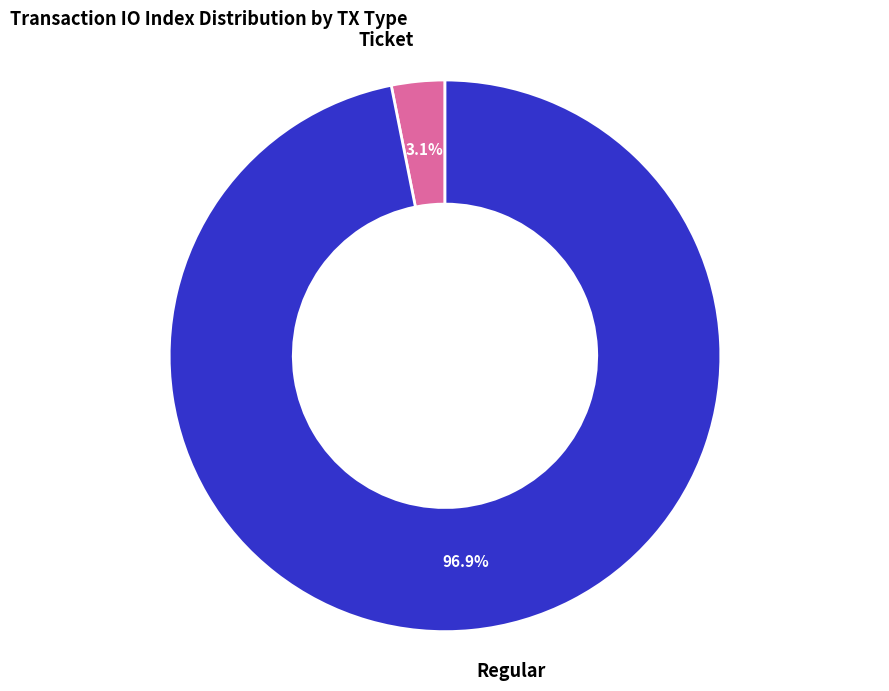

Combined, do Regular and Ticket account for over 50%?

Yes